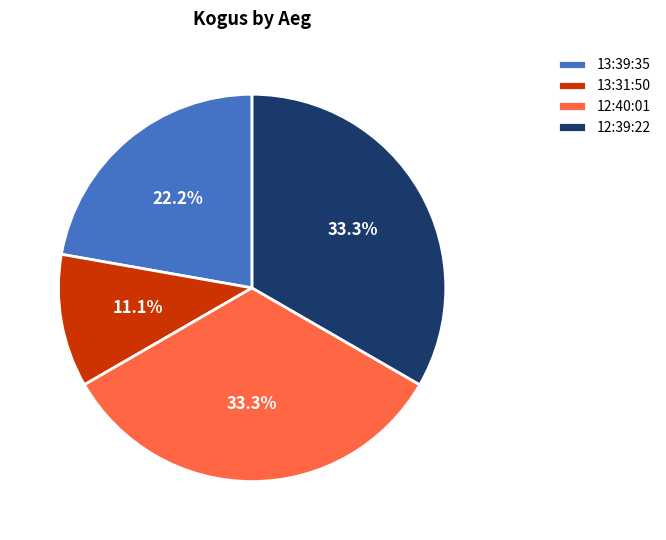

To the nearest percent, what portion does 12:40:01 represent?

33%